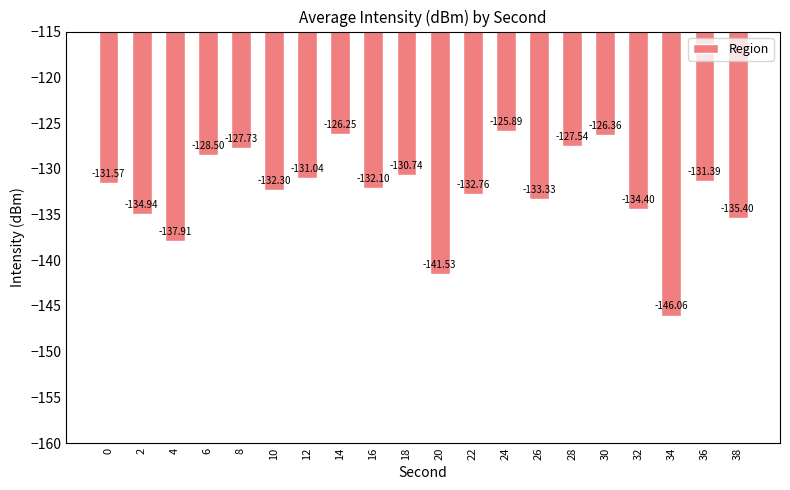

What is the smallest value displayed?

-146.1